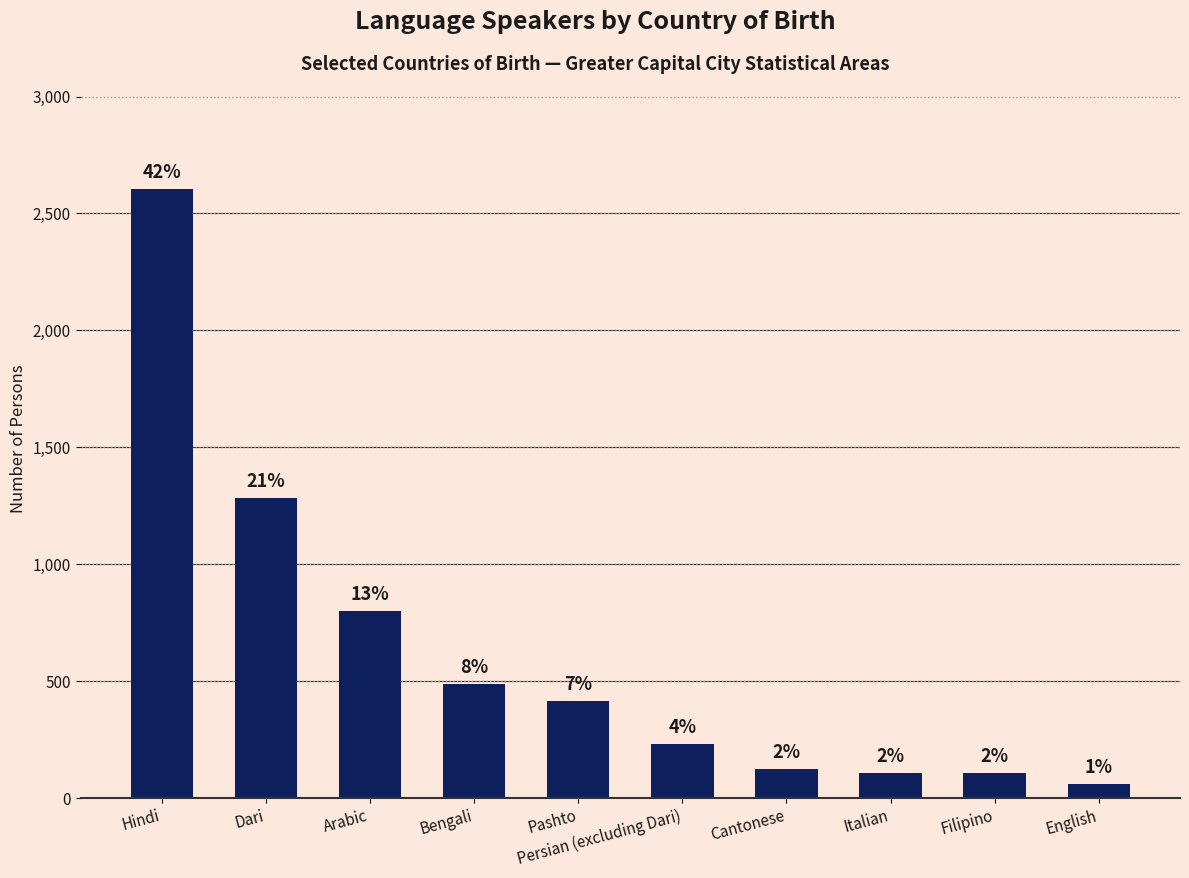

How many bars are there in total?

10